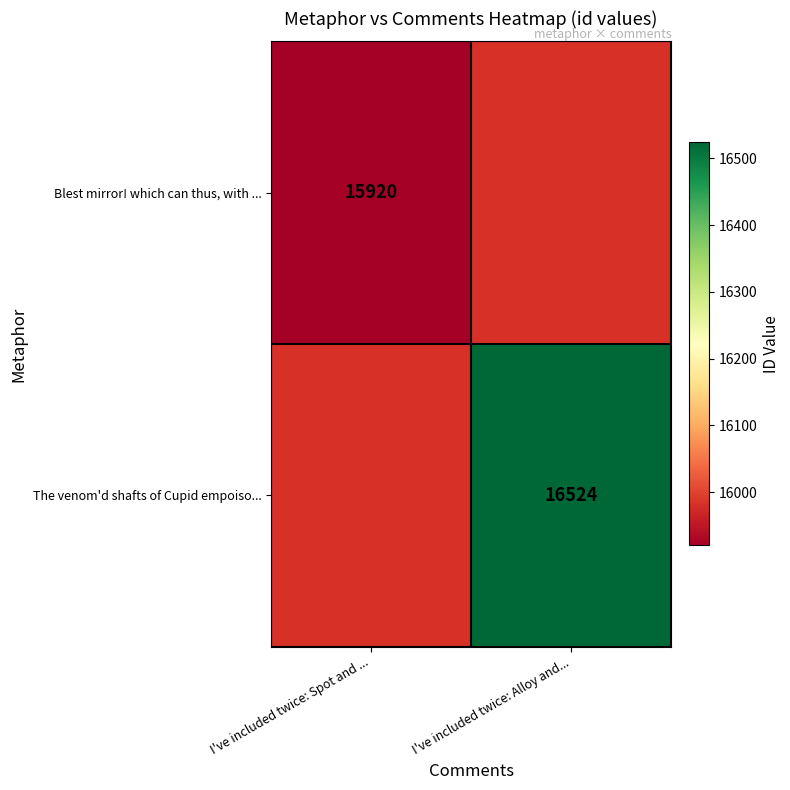

Is it true that The venom'd shafts of Cupid empoiso... equals 16524 at I've included twice: Alloy and...?

True